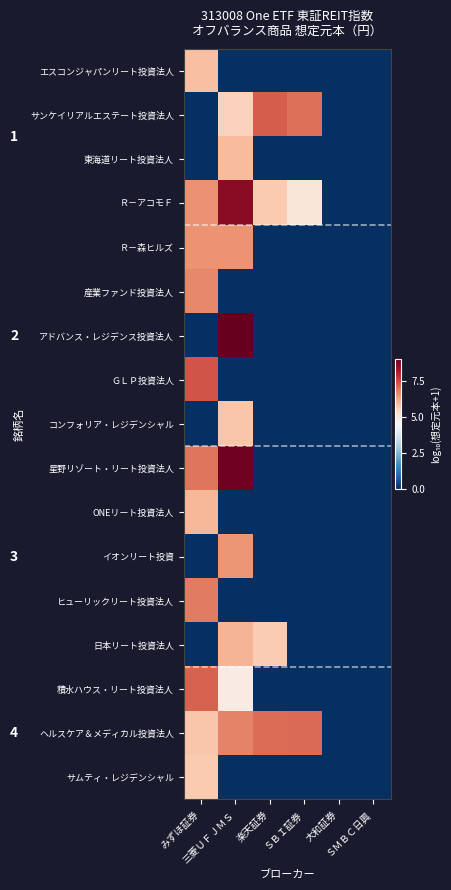

Reading right to left, what are all the values shown in this chart?

エスコンジャパンリート投資法人: ＳＭＢＣ日興=0.0	大和証券=0.0	ＳＢＩ証券=0.0	楽天証券=0.0	三菱ＵＦＪＭＳ=0.0	みずほ証券=5.9
サンケイリアルエステート投資法人: ＳＭＢＣ日興=0.0	大和証券=0.0	ＳＢＩ証券=7.0	楽天証券=7.2	三菱ＵＦＪＭＳ=5.6	みずほ証券=0.0
東海道リート投資法人: ＳＭＢＣ日興=0.0	大和証券=0.0	ＳＢＩ証券=0.0	楽天証券=0.0	三菱ＵＦＪＭＳ=6.0	みずほ証券=0.0
Ｒ－アコモＦ: ＳＭＢＣ日興=0.0	大和証券=0.0	ＳＢＩ証券=5.1	楽天証券=5.7	三菱ＵＦＪＭＳ=8.6	みずほ証券=6.6
Ｒ－森ヒルズ: ＳＭＢＣ日興=0.0	大和証券=0.0	ＳＢＩ証券=0.0	楽天証券=0.0	三菱ＵＦＪＭＳ=6.5	みずほ証券=6.5
産業ファンド投資法人: ＳＭＢＣ日興=0.0	大和証券=0.0	ＳＢＩ証券=0.0	楽天証券=0.0	三菱ＵＦＪＭＳ=0.0	みずほ証券=6.7
アドバンス・レジデンス投資法人: ＳＭＢＣ日興=0.0	大和証券=0.0	ＳＢＩ証券=0.0	楽天証券=0.0	三菱ＵＦＪＭＳ=9.0	みずほ証券=0.0
ＧＬＰ投資法人: ＳＭＢＣ日興=0.0	大和証券=0.0	ＳＢＩ証券=0.0	楽天証券=0.0	三菱ＵＦＪＭＳ=0.0	みずほ証券=7.3
コンフォリア・レジデンシャル: ＳＭＢＣ日興=0.0	大和証券=0.0	ＳＢＩ証券=0.0	楽天証券=0.0	三菱ＵＦＪＭＳ=5.8	みずほ証券=0.0
星野リゾート・リート投資法人: ＳＭＢＣ日興=0.0	大和証券=0.0	ＳＢＩ証券=0.0	楽天証券=0.0	三菱ＵＦＪＭＳ=8.9	みずほ証券=6.9
ONEリート投資法人: ＳＭＢＣ日興=0.0	大和証券=0.0	ＳＢＩ証券=0.0	楽天証券=0.0	三菱ＵＦＪＭＳ=0.0	みずほ証券=6.0
イオンリート投資: ＳＭＢＣ日興=0.0	大和証券=0.0	ＳＢＩ証券=0.0	楽天証券=0.0	三菱ＵＦＪＭＳ=6.5	みずほ証券=0.0
ヒューリックリート投資法人: ＳＭＢＣ日興=0.0	大和証券=0.0	ＳＢＩ証券=0.0	楽天証券=0.0	三菱ＵＦＪＭＳ=0.0	みずほ証券=6.8
日本リート投資法人: ＳＭＢＣ日興=0.0	大和証券=0.0	ＳＢＩ証券=0.0	楽天証券=5.6	三菱ＵＦＪＭＳ=6.0	みずほ証券=0.0
積水ハウス・リート投資法人: ＳＭＢＣ日興=0.0	大和証券=0.0	ＳＢＩ証券=0.0	楽天証券=0.0	三菱ＵＦＪＭＳ=4.9	みずほ証券=7.2
ヘルスケア＆メディカル投資法人: ＳＭＢＣ日興=0.0	大和証券=0.0	ＳＢＩ証券=7.1	楽天証券=7.0	三菱ＵＦＪＭＳ=6.8	みずほ証券=5.8
サムティ・レジデンシャル: ＳＭＢＣ日興=0.0	大和証券=0.0	ＳＢＩ証券=0.0	楽天証券=0.0	三菱ＵＦＪＭＳ=0.0	みずほ証券=5.7